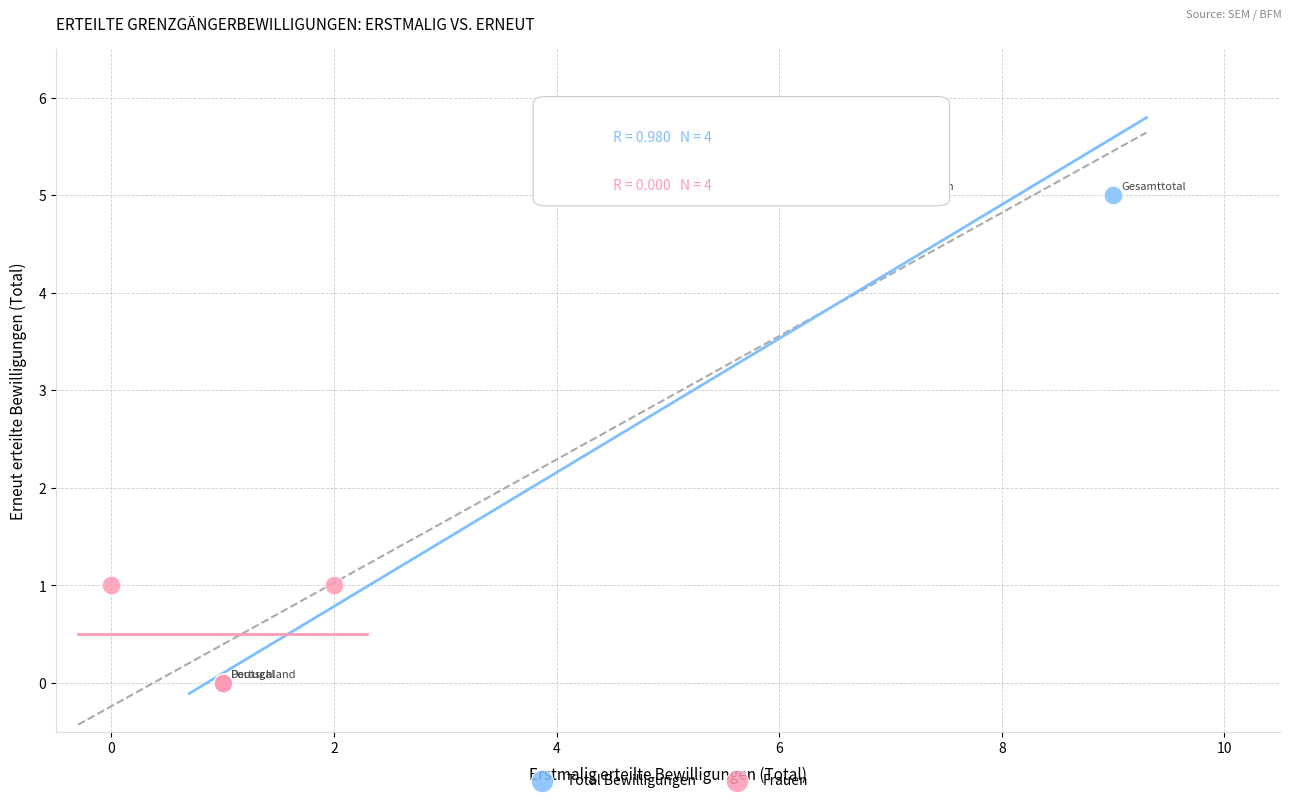

Which series contains the highest Y value?

Total Bewilligungen